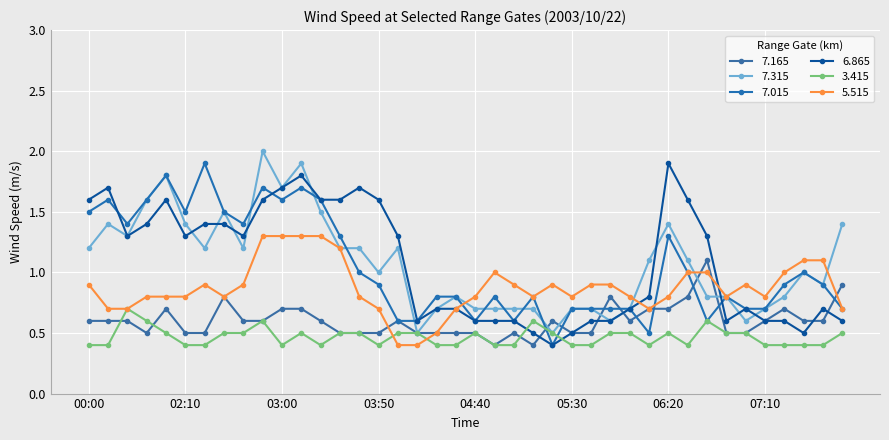

What are all the series names shown in the legend?

7.165, 7.315, 7.015, 6.865, 3.415, 5.515